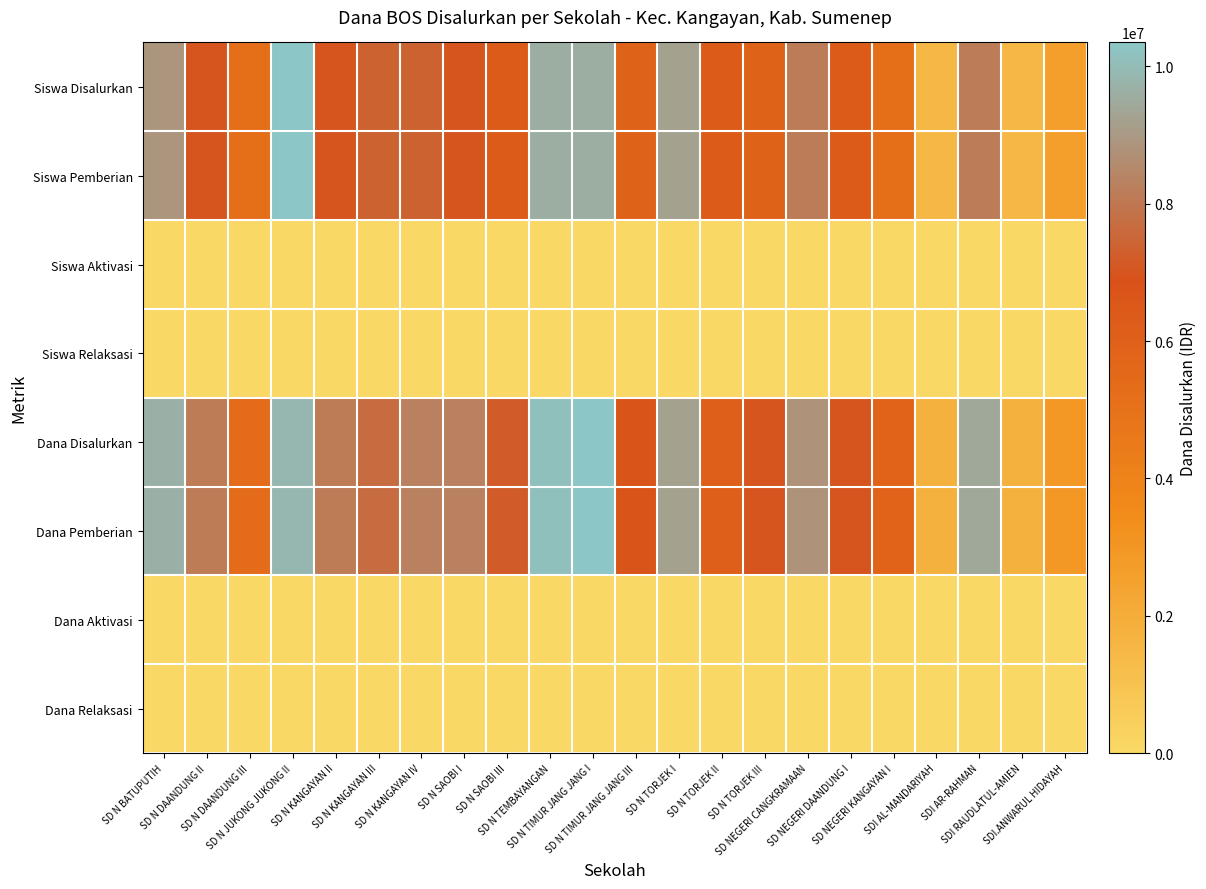

What is the maximum value shown in the chart?

1.0